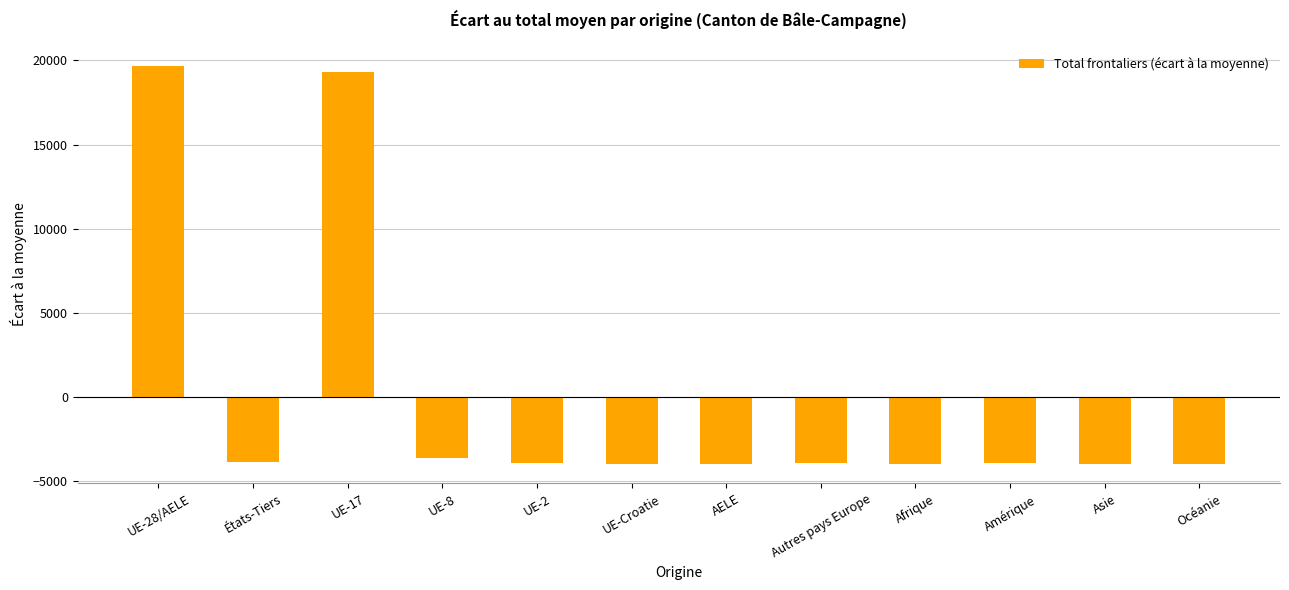

What is the change in value from Amérique to Asie?

-21.0